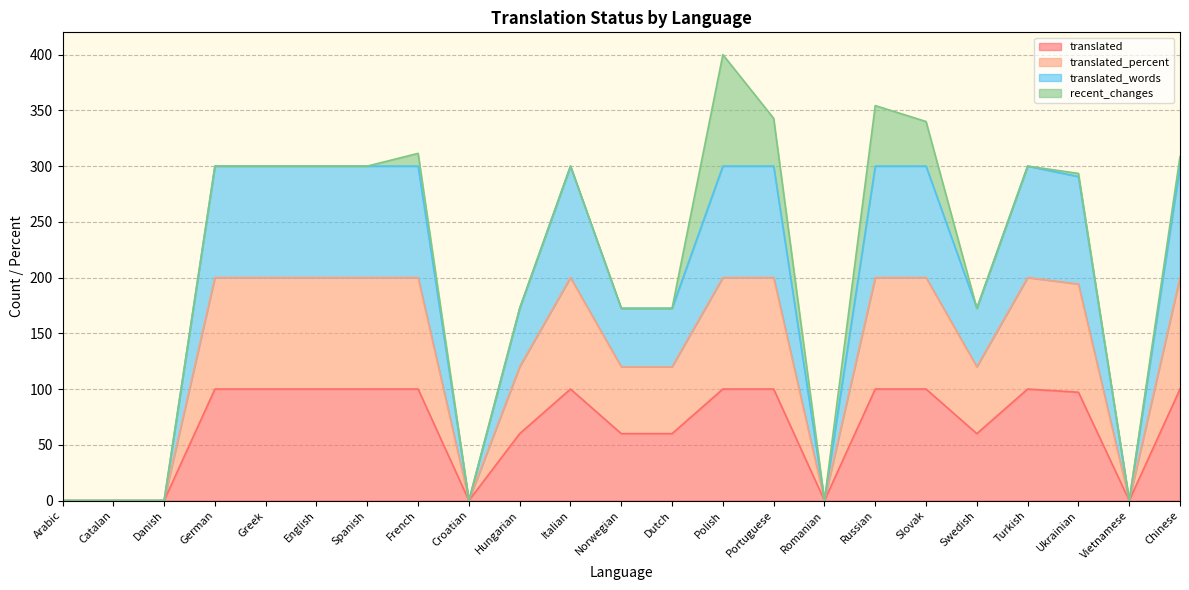

Is it true that translated equals 100.0 at Spanish?

True